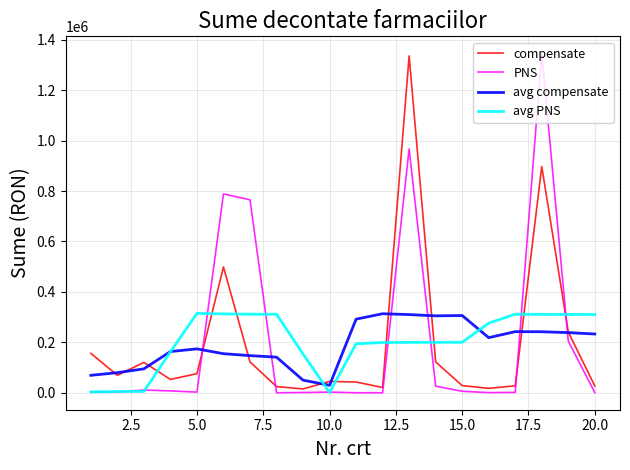

Count the number of categories in the chart.

20